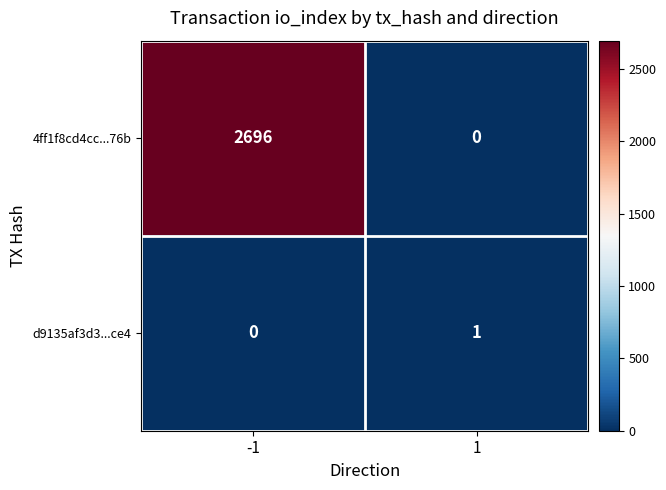

Reading left to right, transcribe all the data shown in this chart.

4ff1f8cd4cc...76b: 2696	0
d9135af3d3...ce4: 0	1